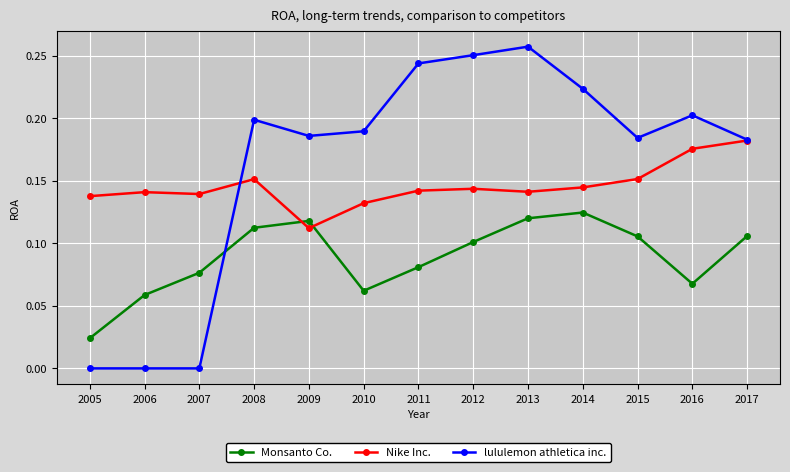

Is the value of lululemon athletica inc. at 2012 greater than the value of Nike Inc. at 2012?

Yes